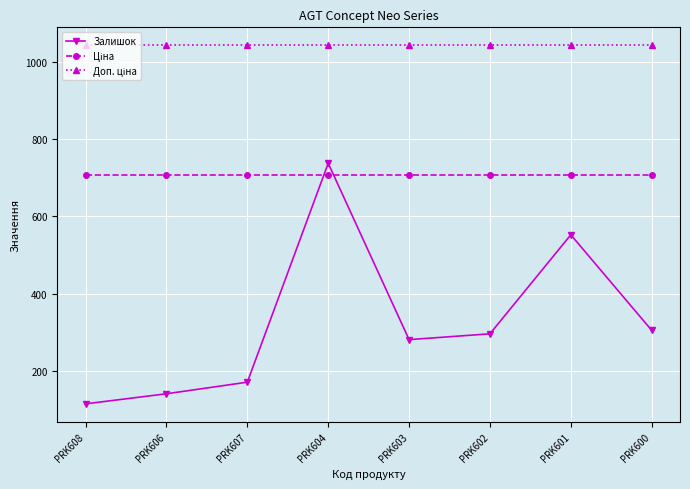

What is the spread (max minus min) of values at PRK607?

871.0